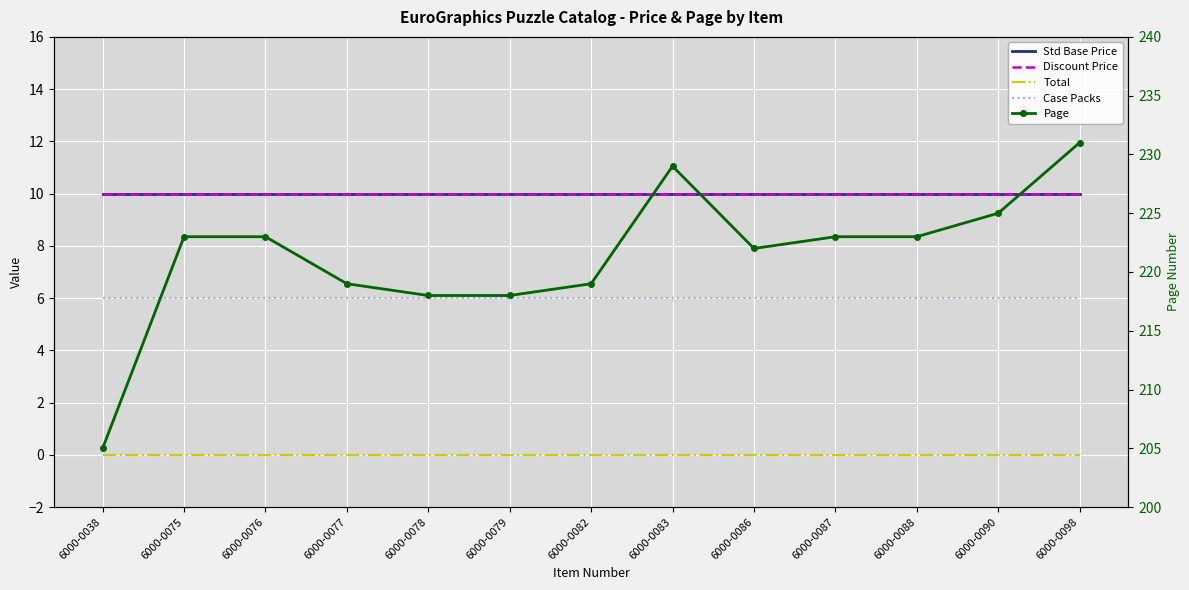

What is the greatest value displayed?

231